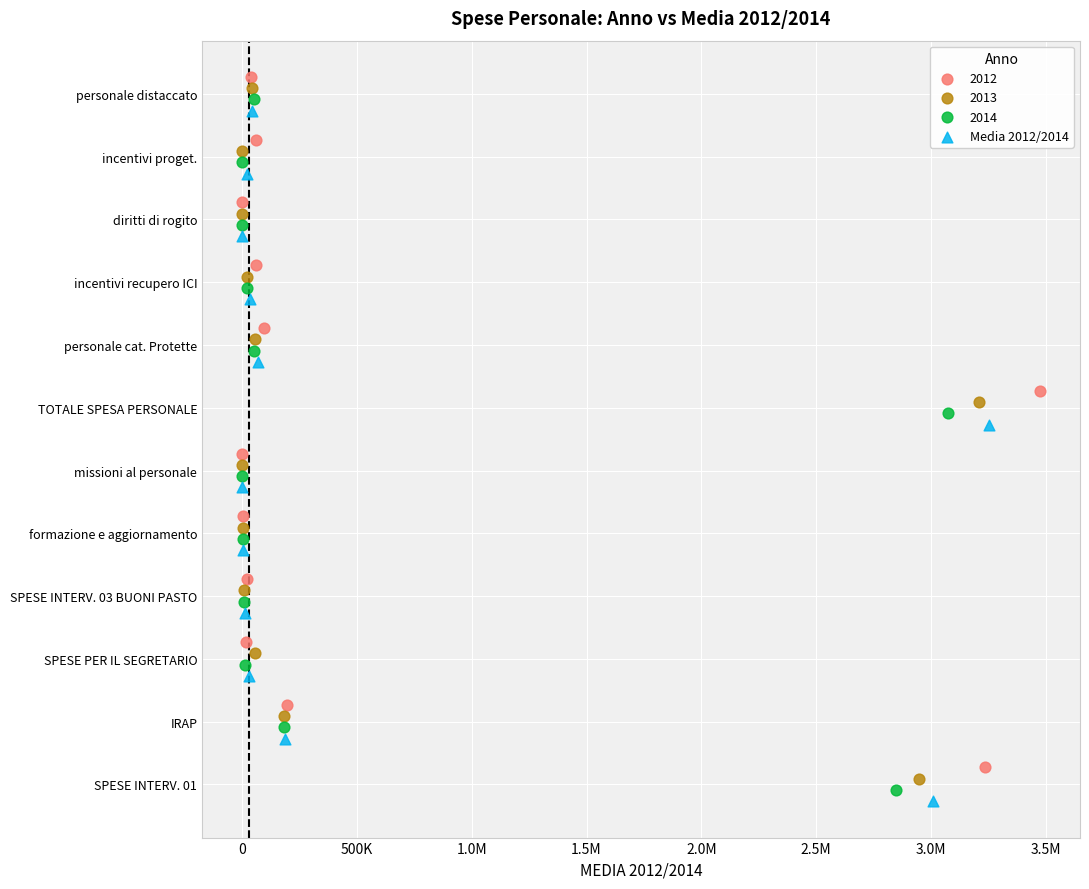

What are all the series names shown in the legend?

2012, 2013, 2014, Media 2012/2014